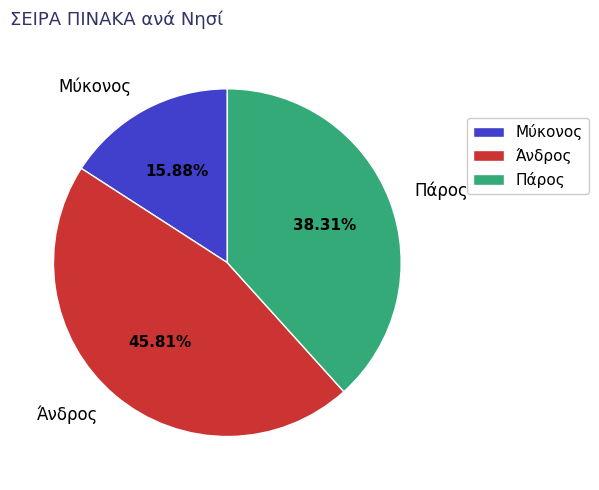

Combined, do Άνδρος and Πάρος account for over 50%?

Yes